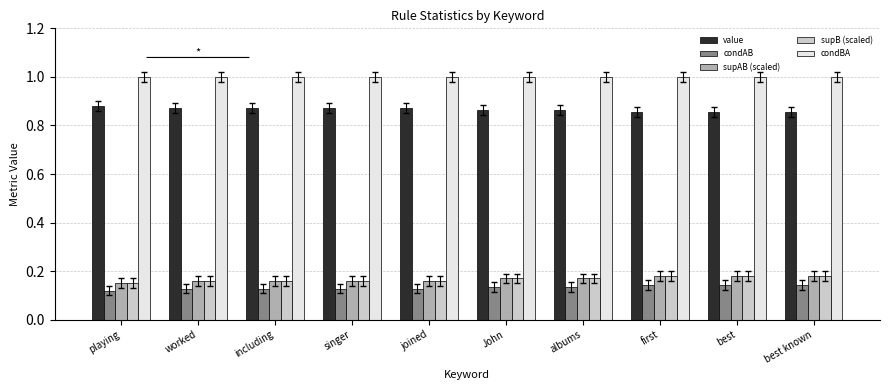

What is the greatest value displayed?

1.0